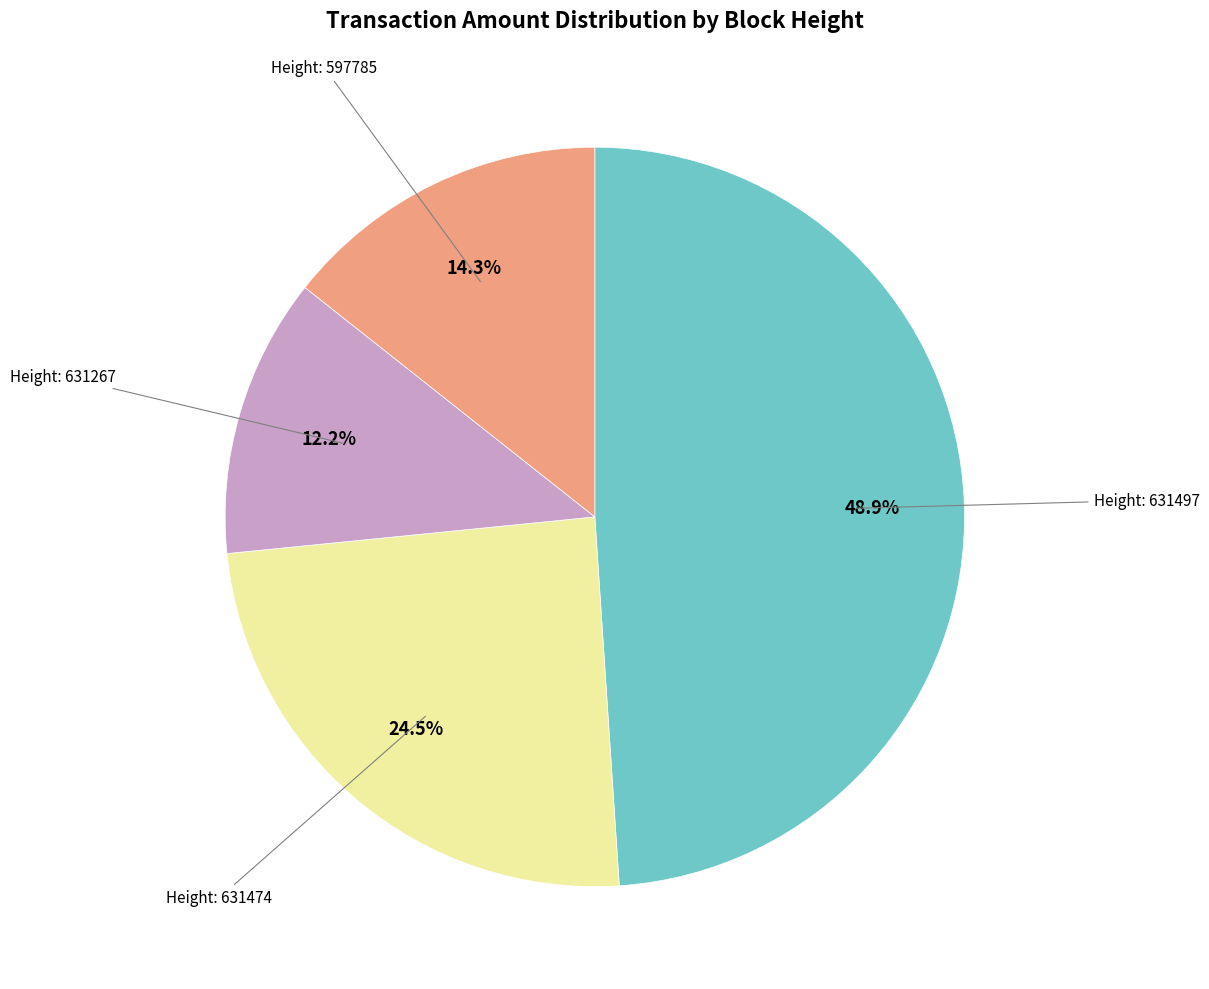

Which has a higher value, Height: 597785 or Height: 631497?

Height: 631497